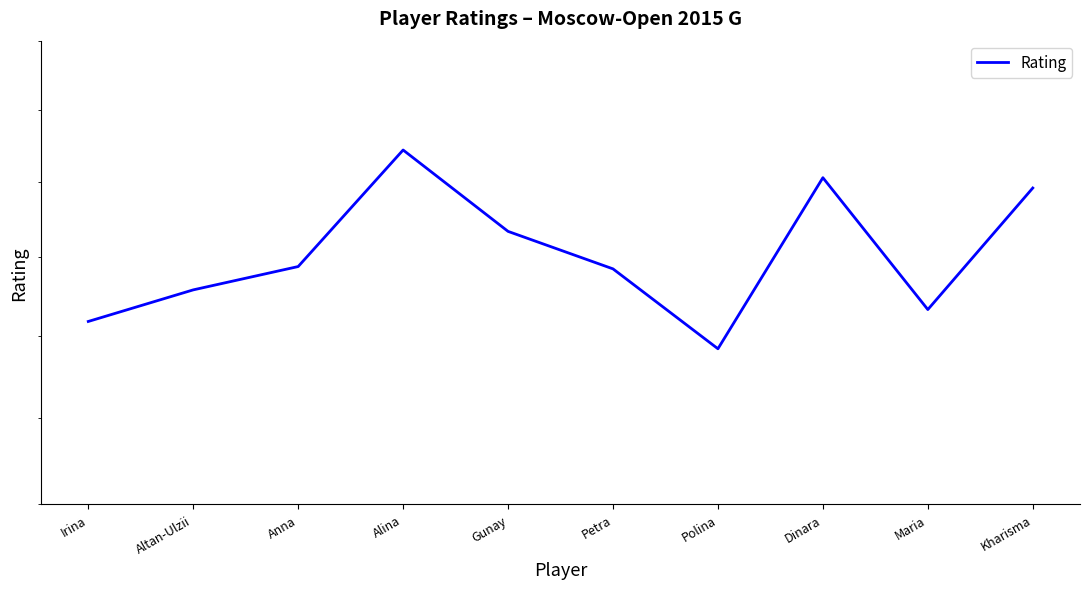

What is the change in value from Anna to Petra?

-3